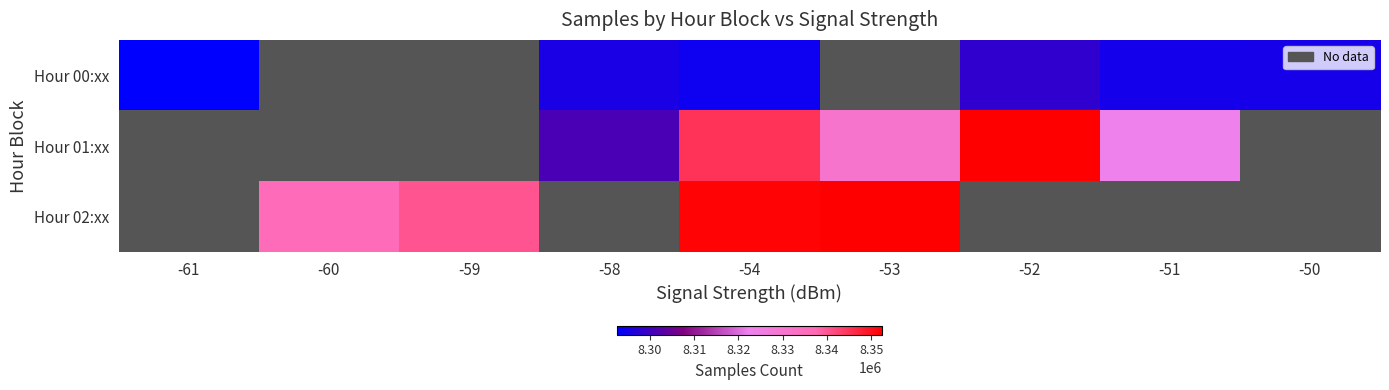

Which has a higher value, -51 or -50?

-50